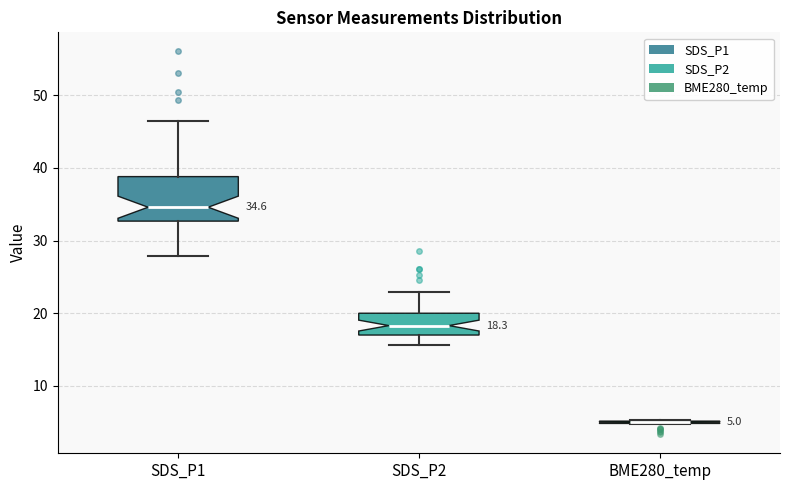

Comparing the boxes themselves (not the whiskers), which one is the tallest?

SDS_P1